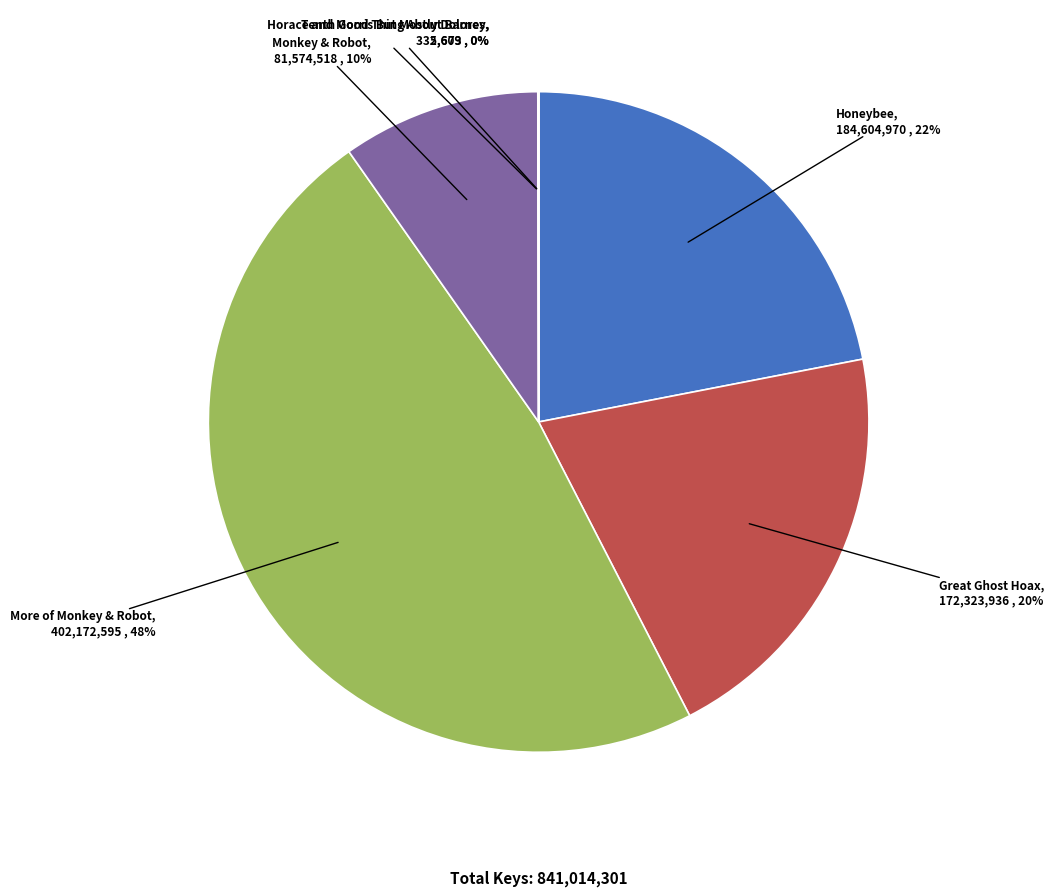

Is there a majority slice in this chart?

No